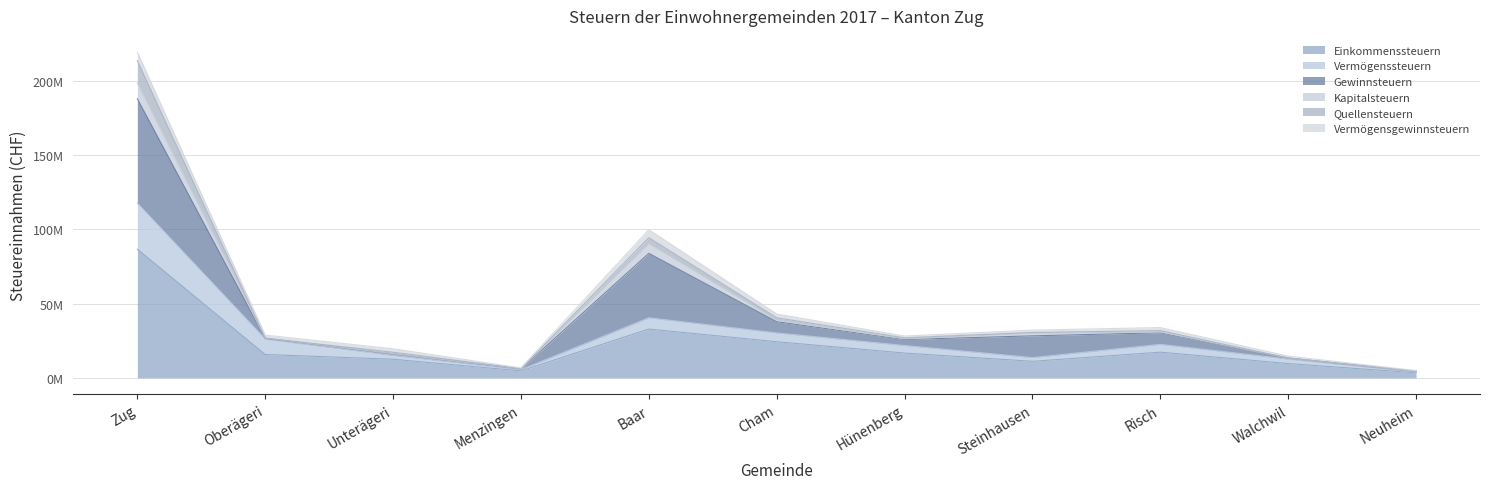

Does the chart have visible grid lines?

Yes